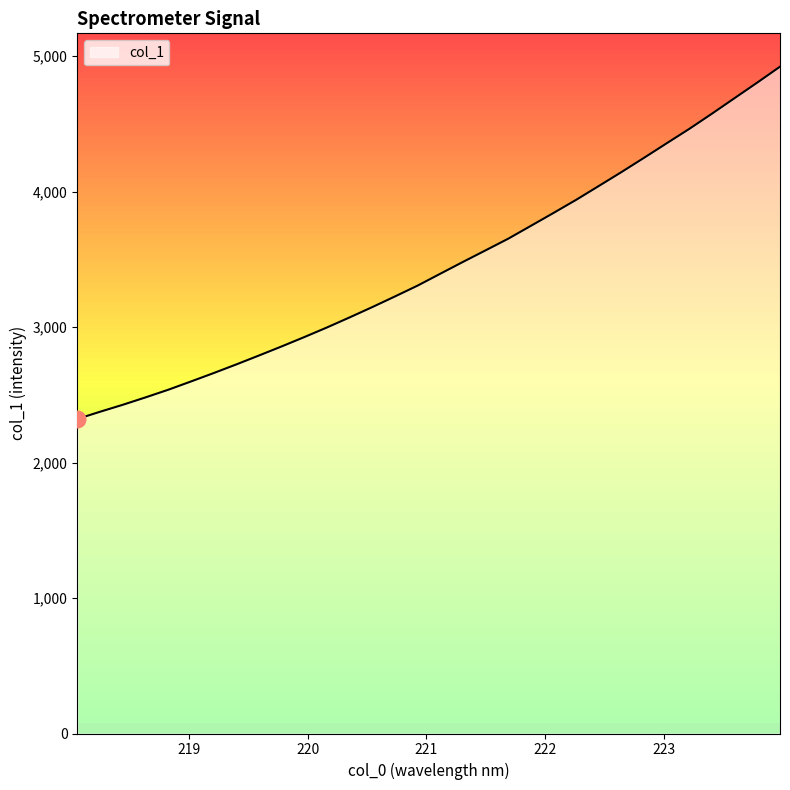

What is the smallest value displayed?

2322.1